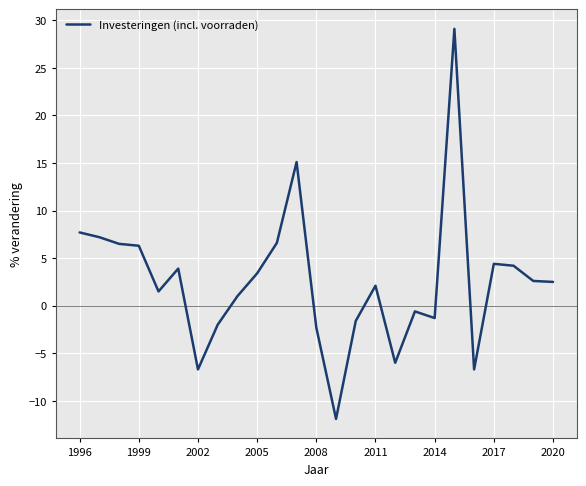

Does the chart have visible grid lines?

Yes